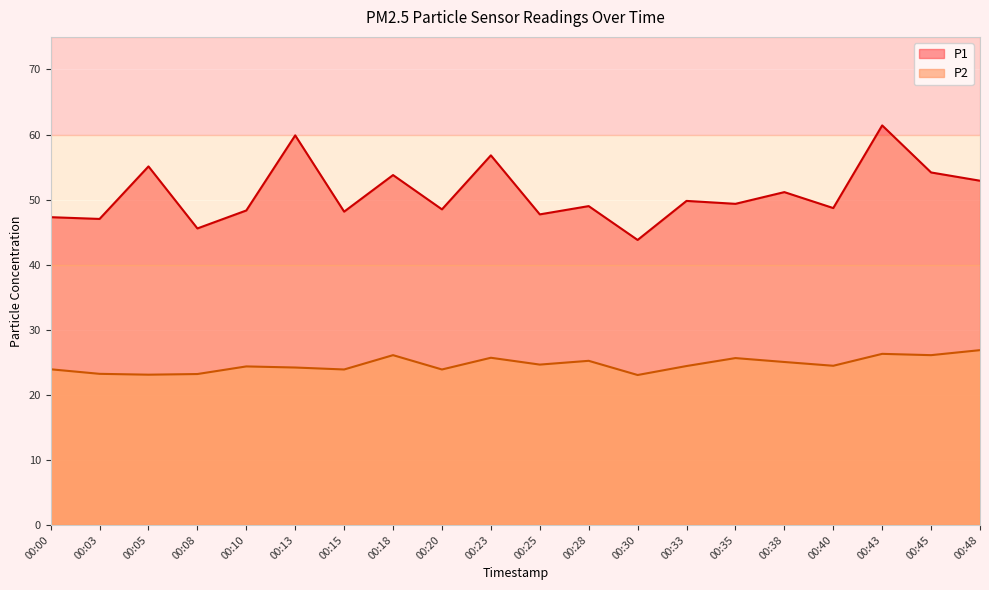

What is the lowest value of the P2 series?

23.1